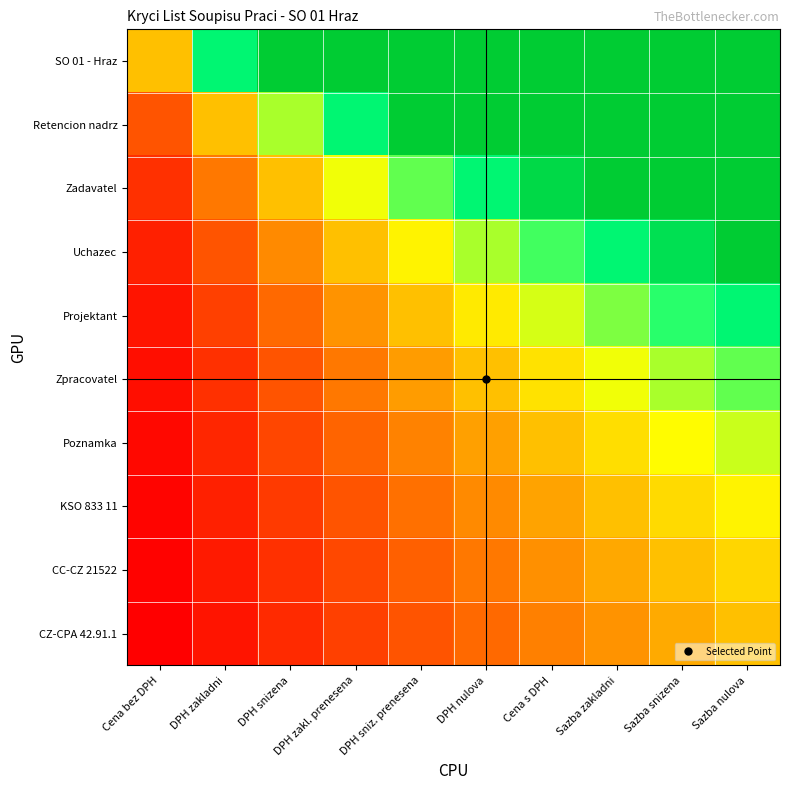

At Cena s DPH, list the series in order from smallest to largest.

CZ-CPA 42.91.1, CC-CZ 21522, KSO 833 11, Poznamka, Zpracovatel, Projektant, Uchazec, Zadavatel, Retencion nadrz, SO 01 - Hraz